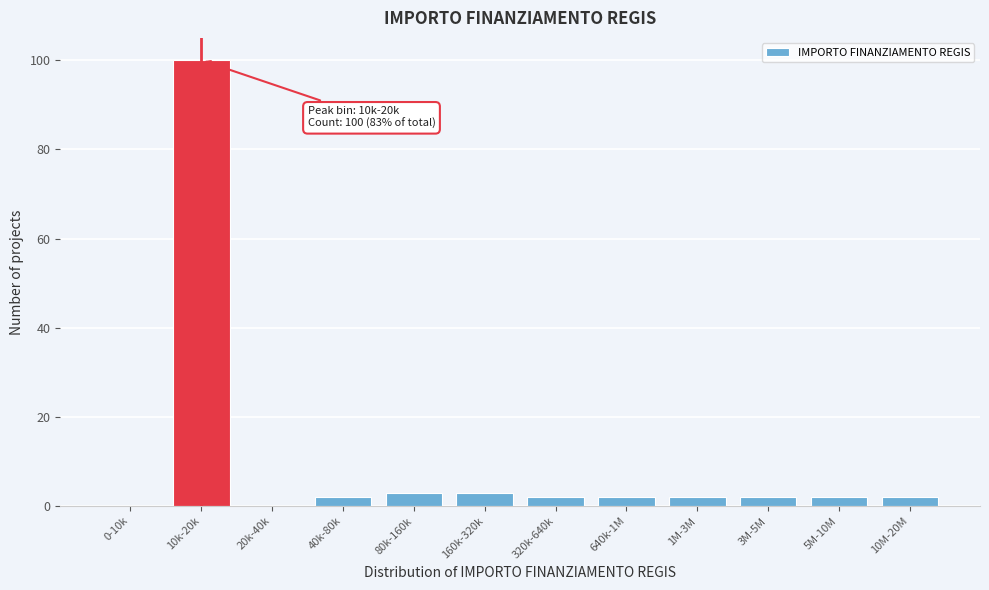

Reading left to right, what are all the values shown in this chart?

0-10k=0	10k-20k=100	20k-40k=0	40k-80k=2	80k-160k=3	160k-320k=3	320k-640k=2	640k-1M=2	1M-3M=2	3M-5M=2	5M-10M=2	10M-20M=2